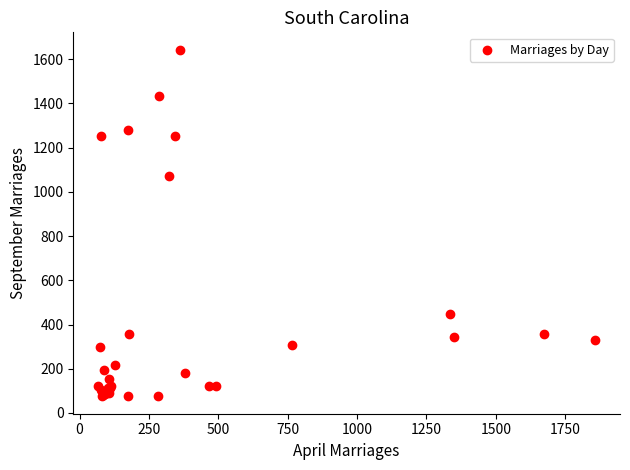

What Y value in the scatter plot is closest to 859?

1070